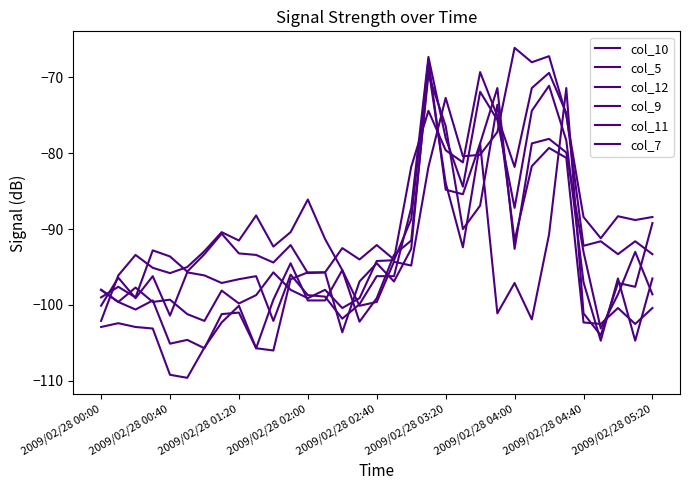

What is the sum of all col_10 values?

-3129.2